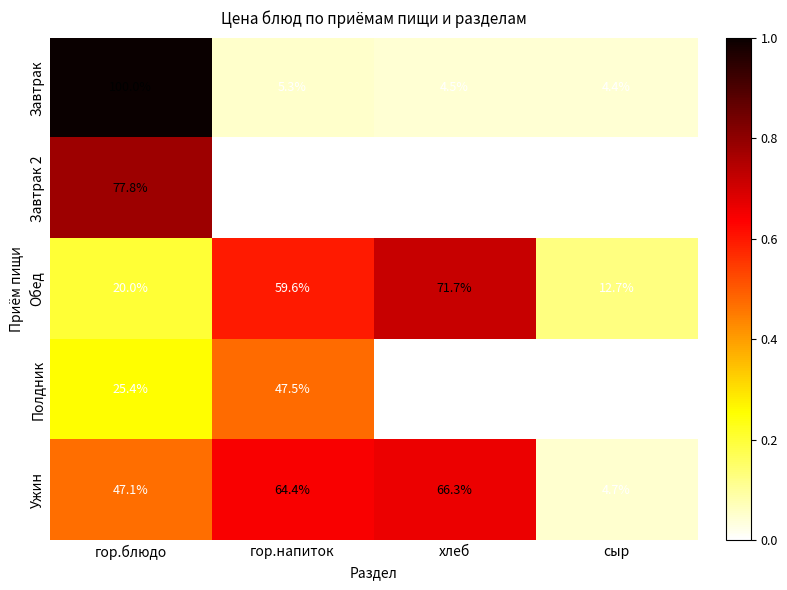

The value of Завтрак at сыр is 4.4. True or false?

True